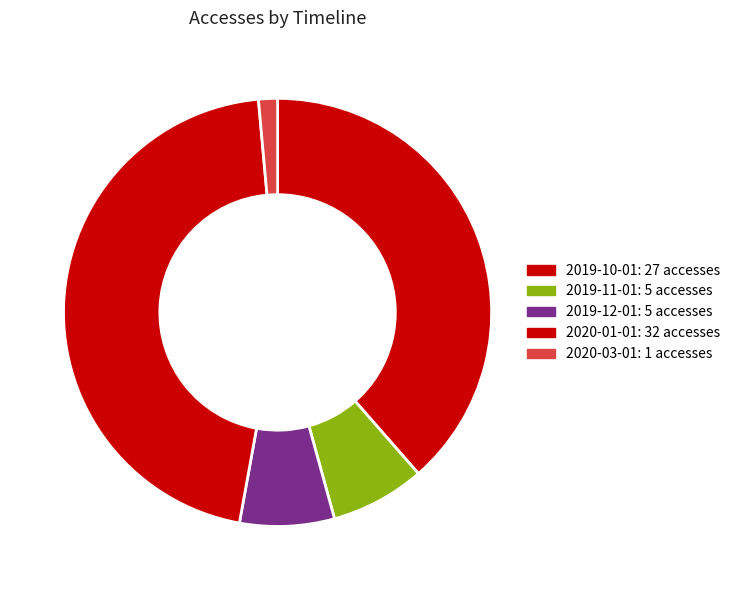

Which has a higher value, 2020-01-01 or 2020-03-01?

2020-01-01